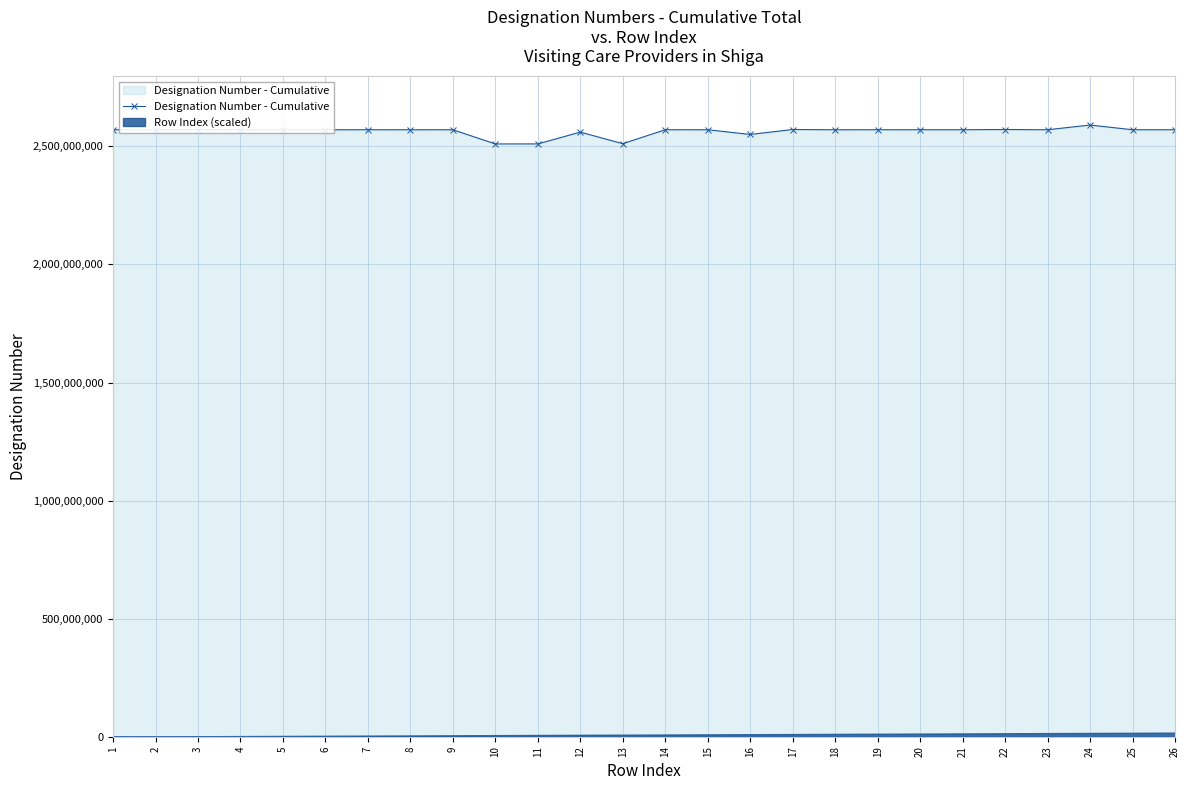

Where does the data first go above 2570500120?

2